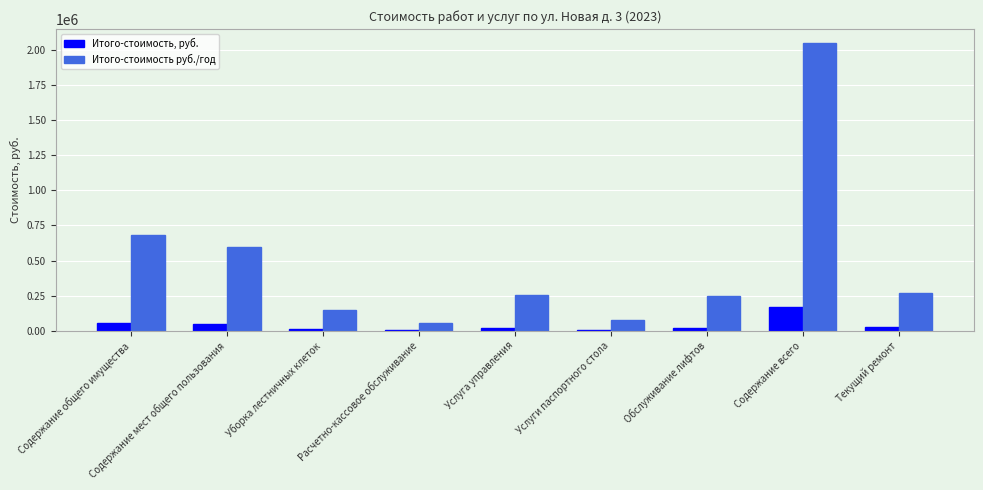

What is the total value across all series at Уборка лестничных клеток?

160662.1